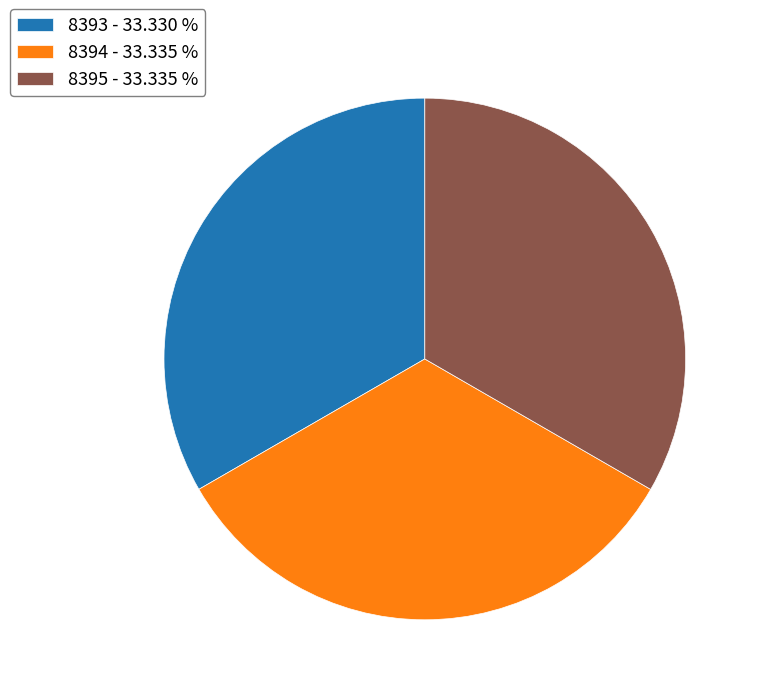

The 8394 slice represents 20% of the pie. True or false?

False